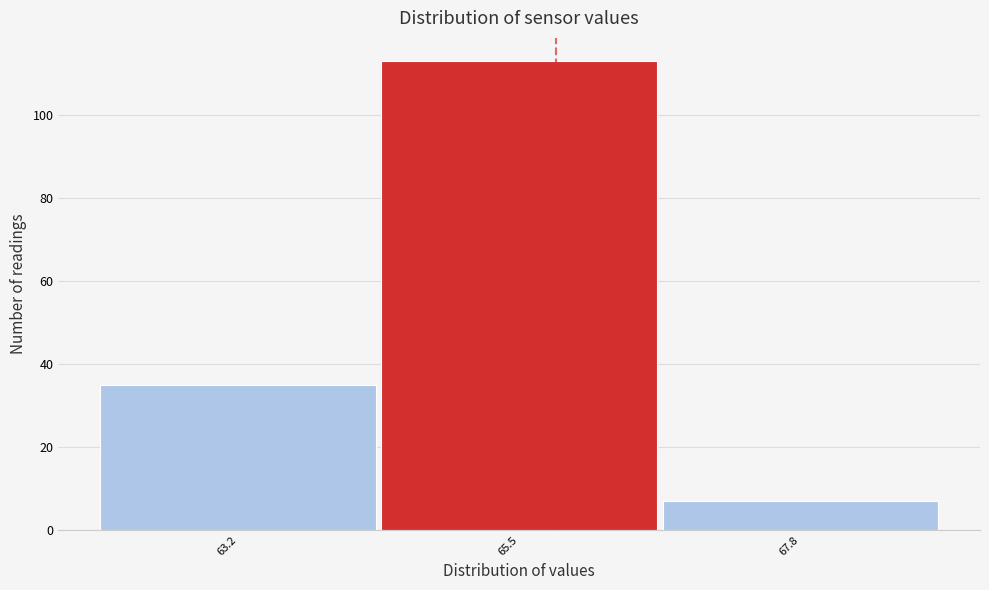

Reading right to left, what are all the values shown in this chart?

7	113	35